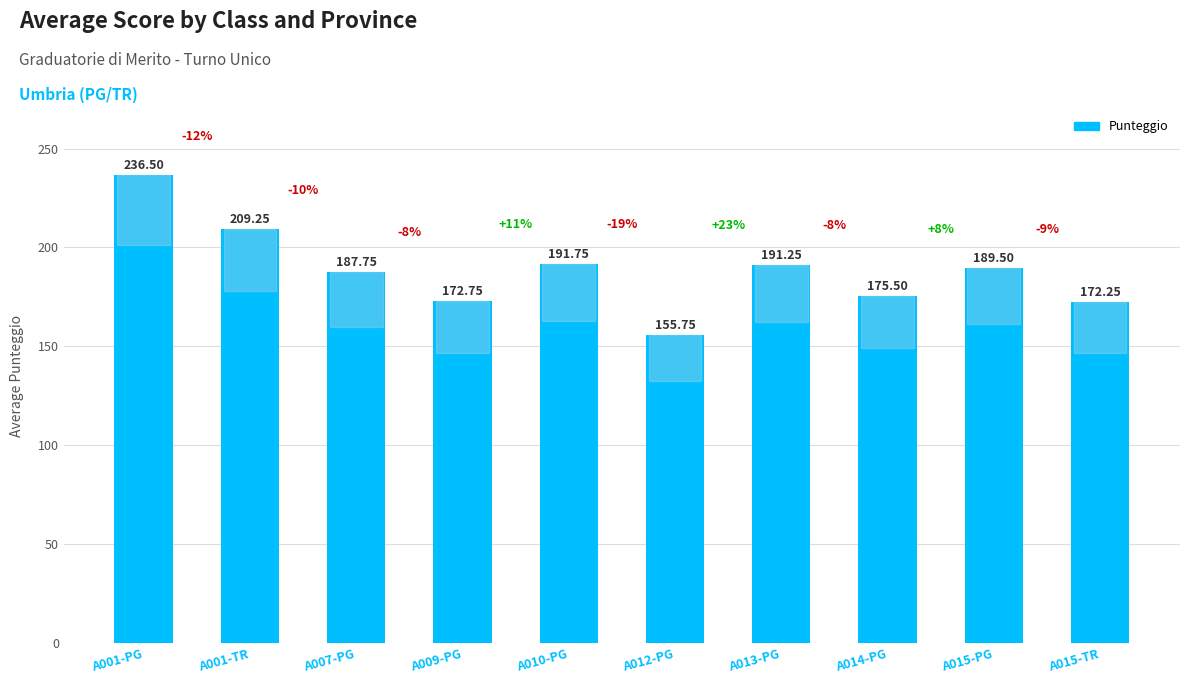

What is the difference between the second highest and minimum values?

53.5